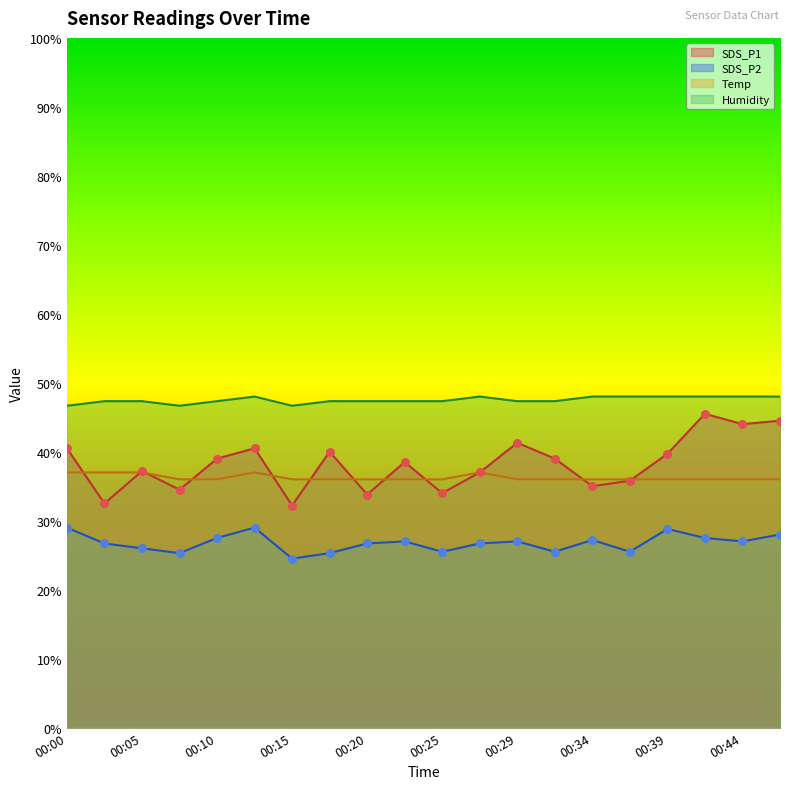

Which series reaches the minimum Y coordinate?

SDS_P2